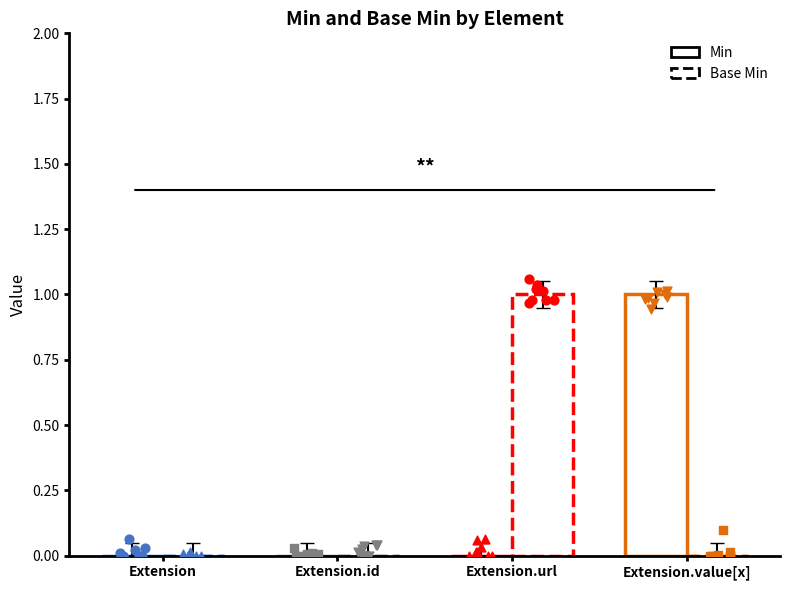

Which series reaches the maximum Y coordinate?

Min